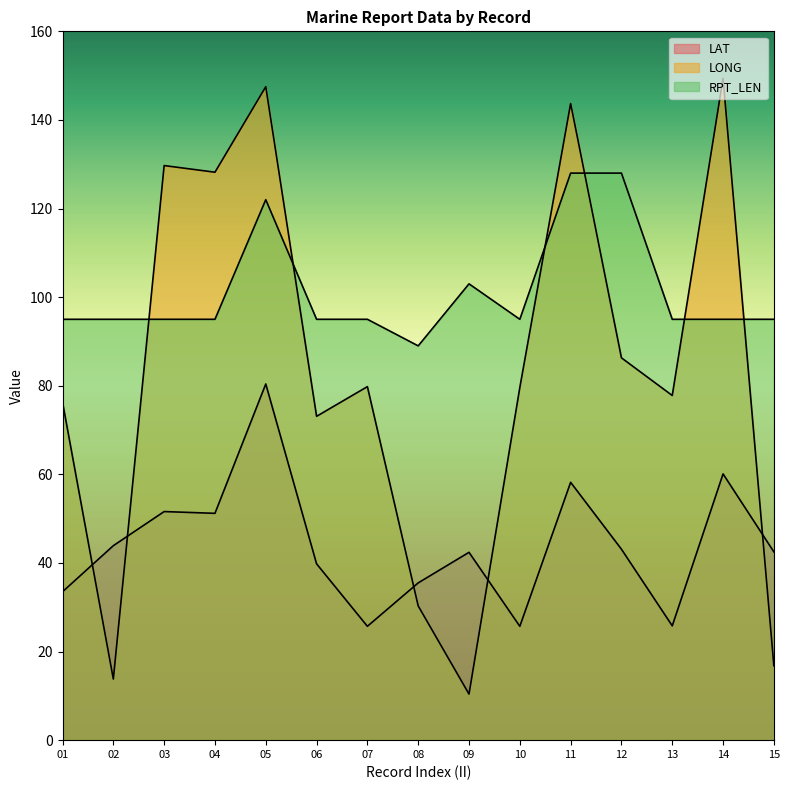

What is the total value across all series at 10?

200.3